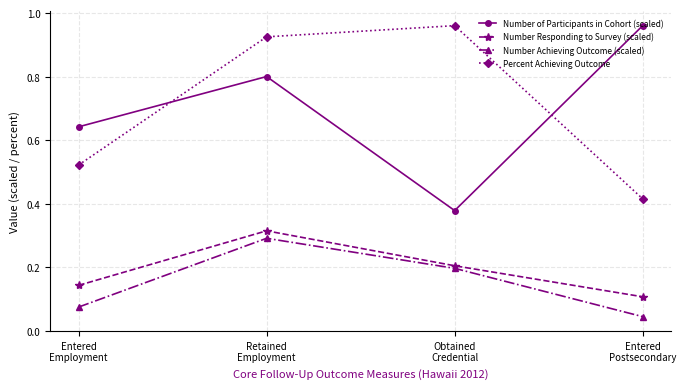

The Percent Achieving Outcome series shows 1.5 at Retained
Employment. True or false?

False